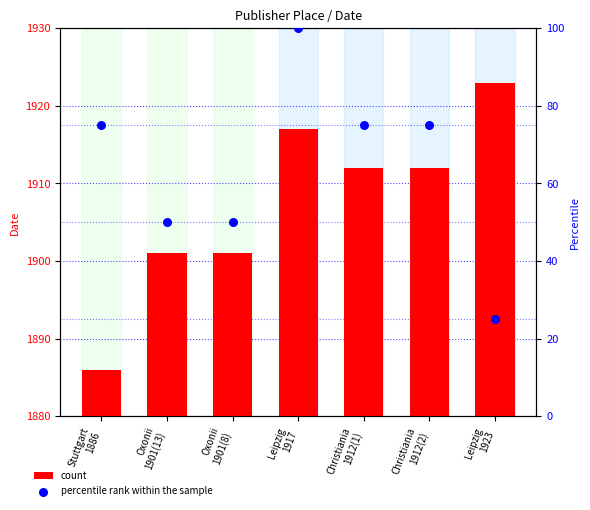

Which series has the largest total across all categories?

count